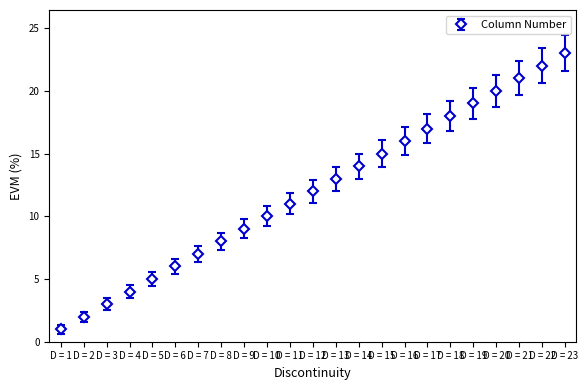

How many values are below 12?

11